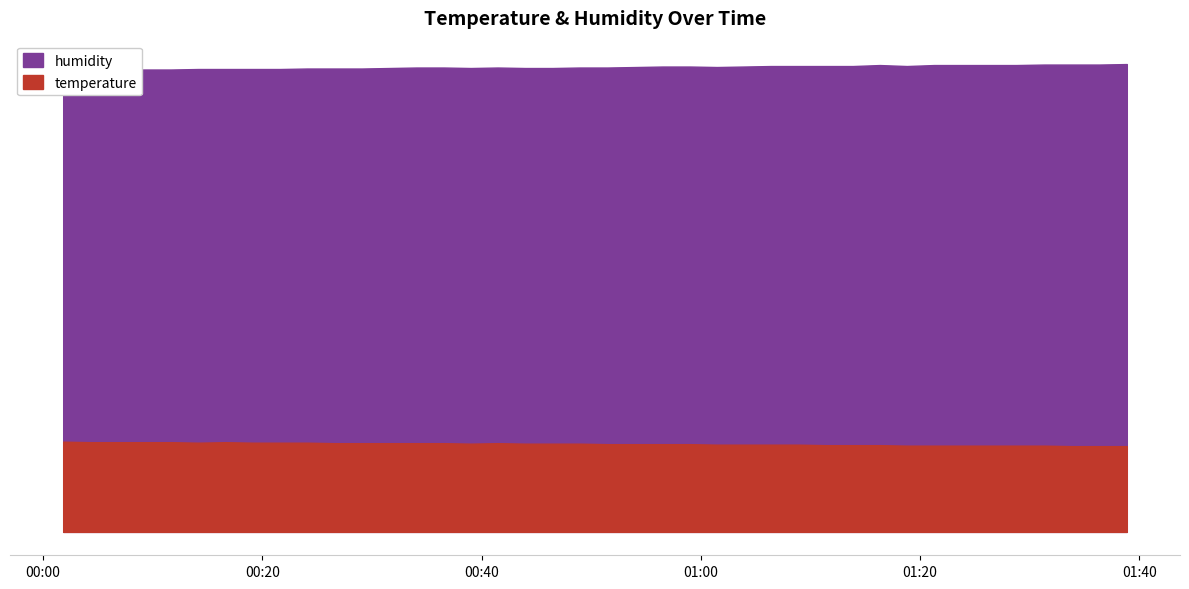

True or false: humidity and temperature intersect in this chart.

False